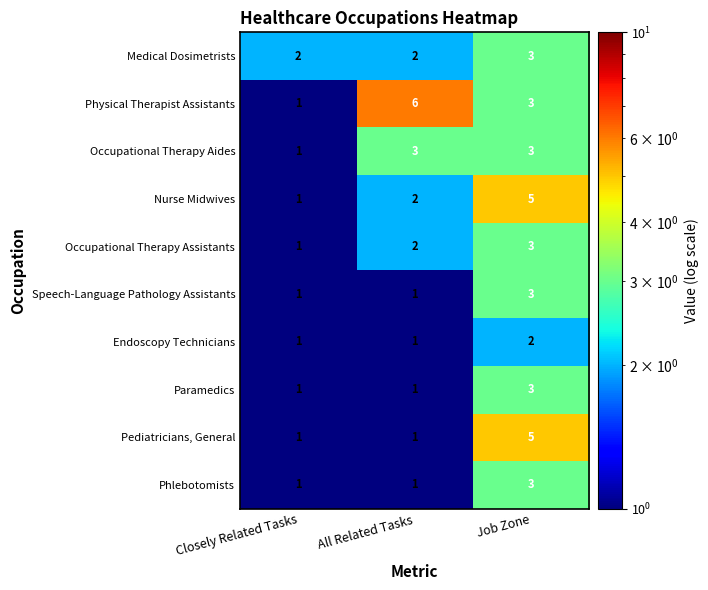

What is the average value of the Nurse Midwives series?

3